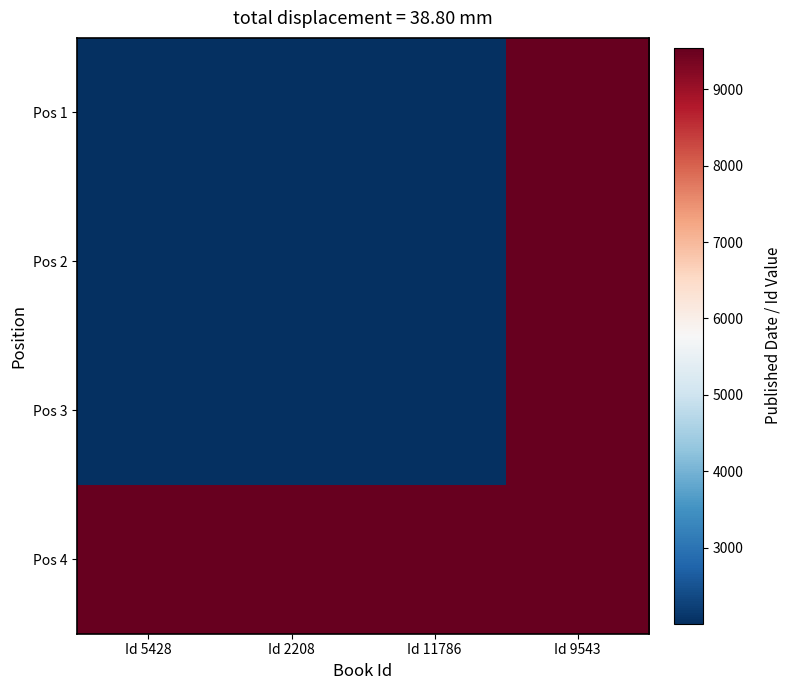

At Id 2208, list the series in order from largest to smallest.

Pos 4, Pos 3, Pos 1, Pos 2